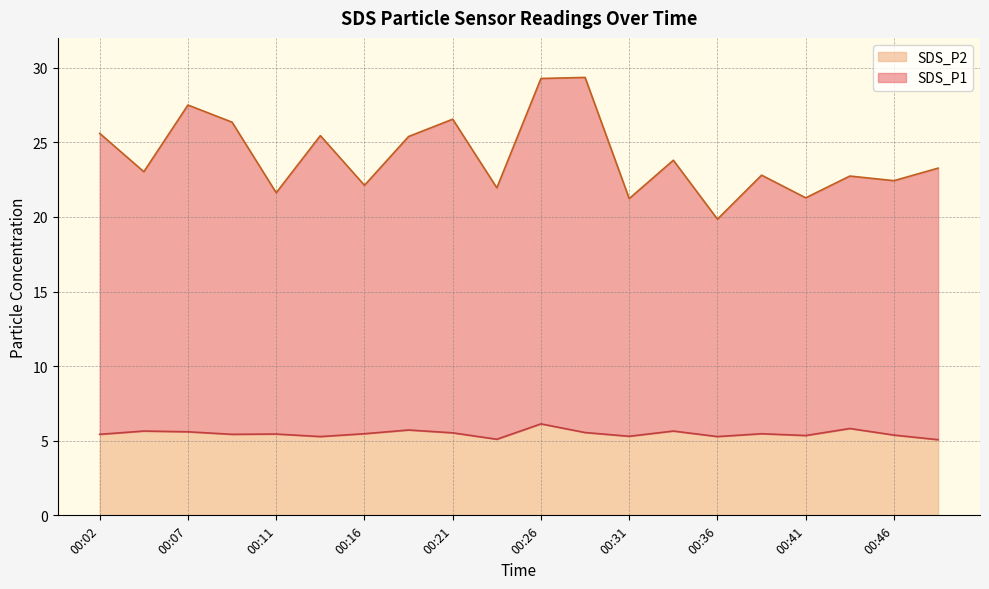

The value of SDS_P2 at 00:48 is 5.1. True or false?

True